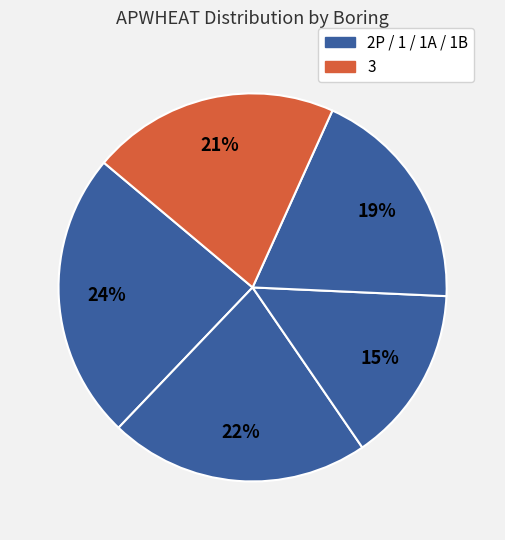

Rank the categories by value from highest to lowest.

2P, 1, 3, 1B, 1A